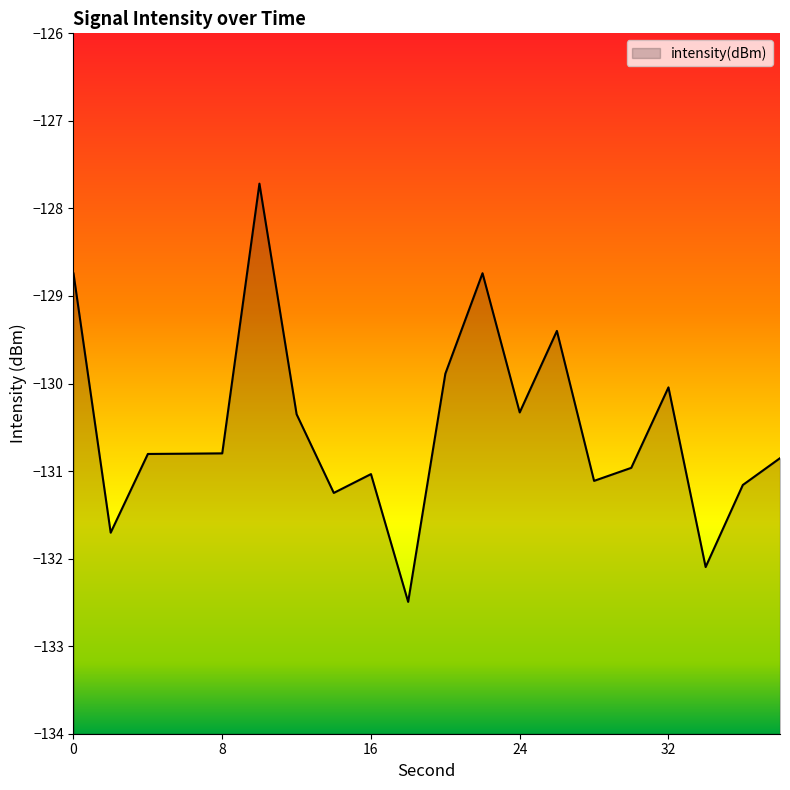

True or false: the data shows -51.1 at 12.

False